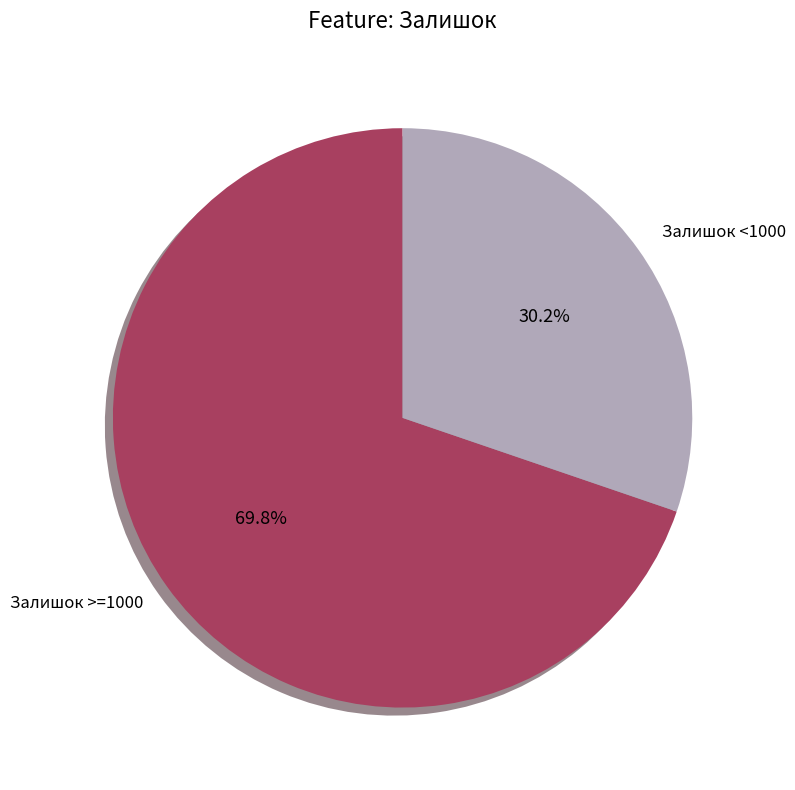

How many slices are in this pie chart?

2